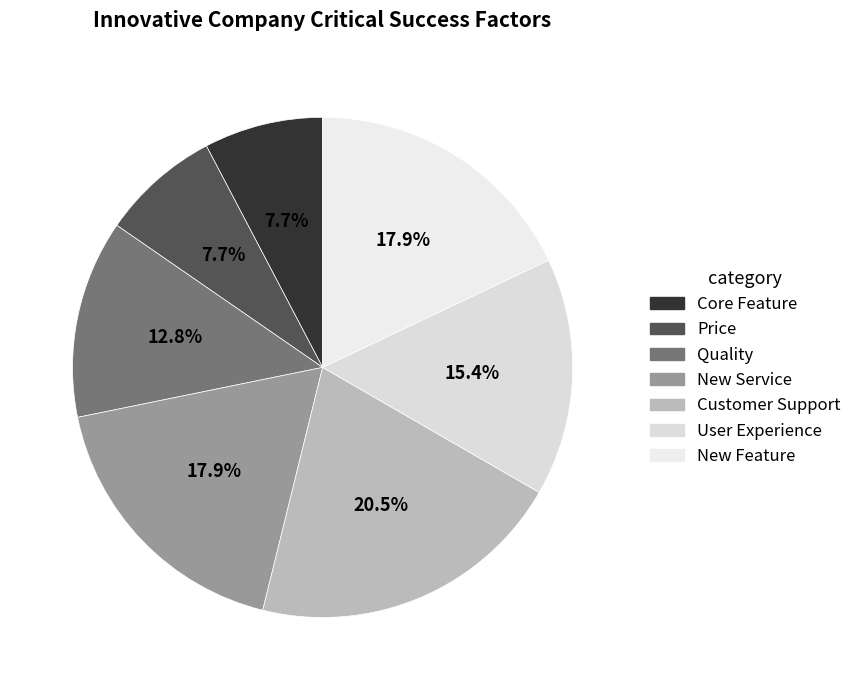

To the nearest percent, what percentage of the pie is Customer Support?

21%